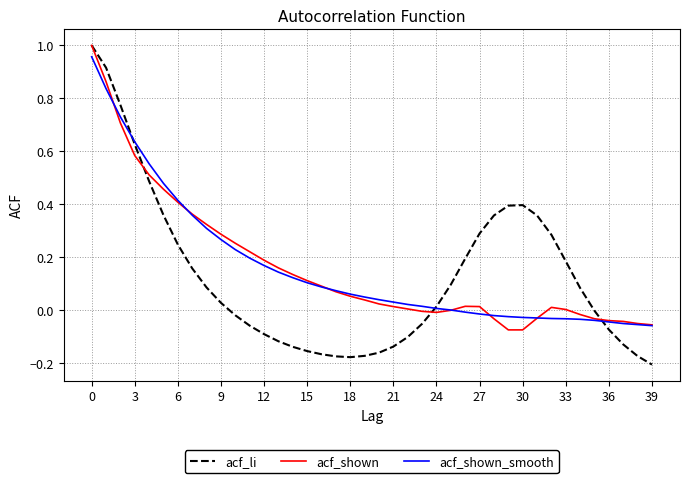

In acf_li, how many points are higher than both neighbors (excluding endpoints)?

1